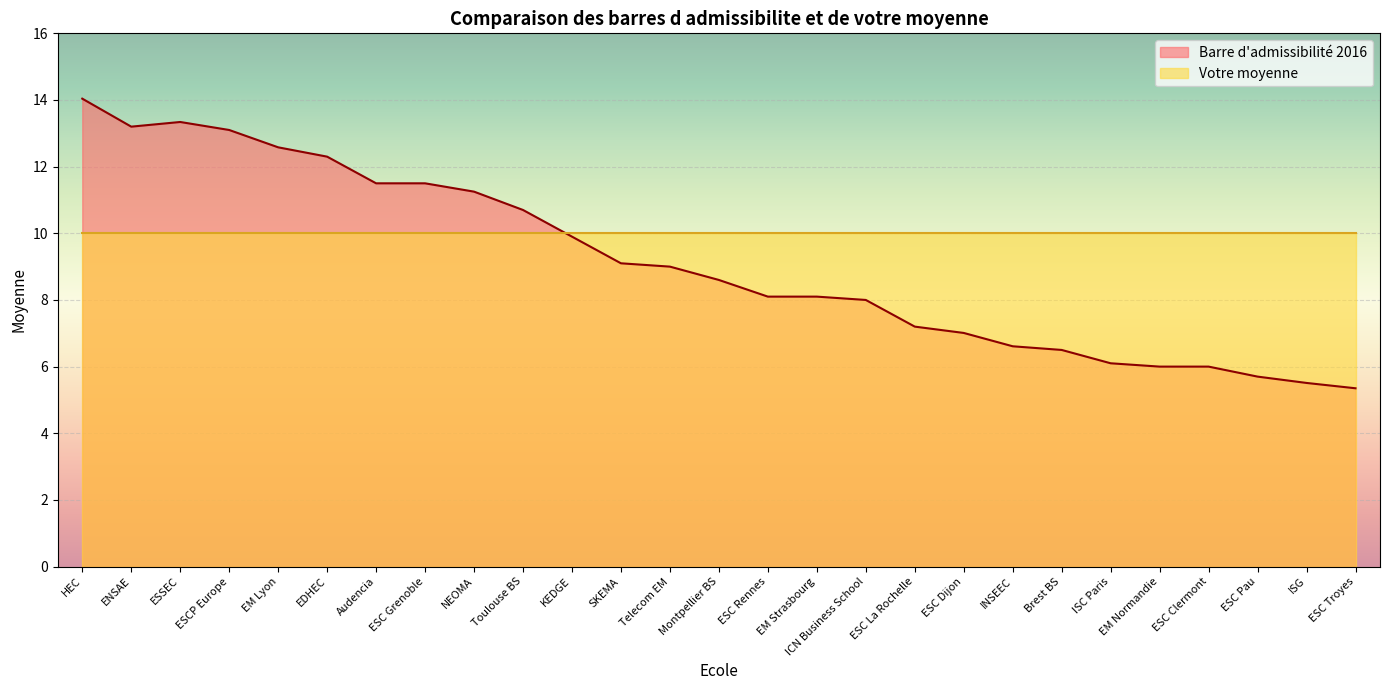

Reading right to left, transcribe all the data shown in this chart.

5.3	5.5	5.7	6.0	6.0	6.1	6.5	6.6	7.0	7.2	8.0	8.1	8.1	8.6	9.0	9.1	9.9	10.7	11.2	11.5	11.5	12.3	12.6	13.1	13.3	13.2	14.0